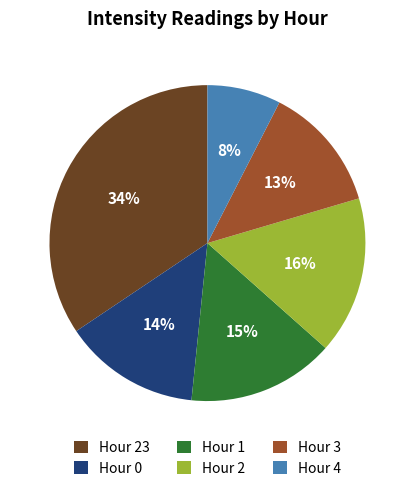

Which slice is the smallest?

Hour 4